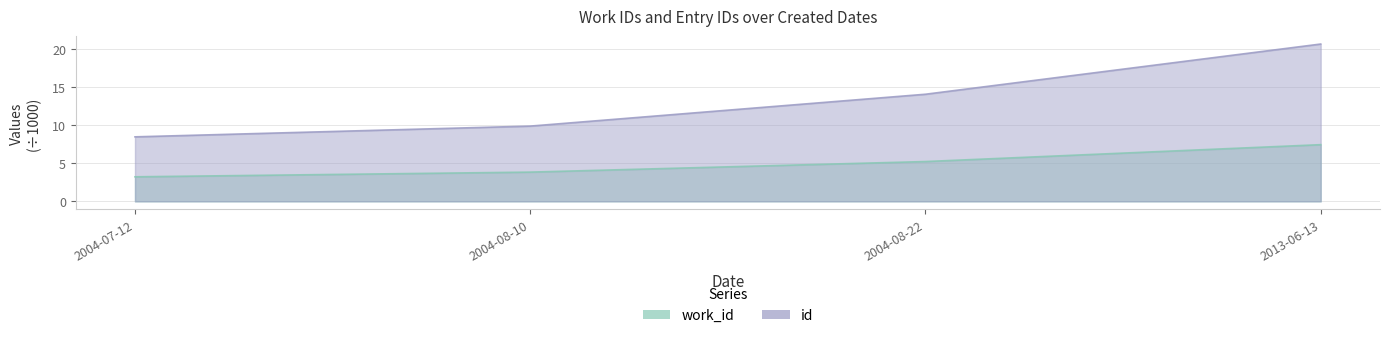

True or false: id and work_id cross at least once.

False